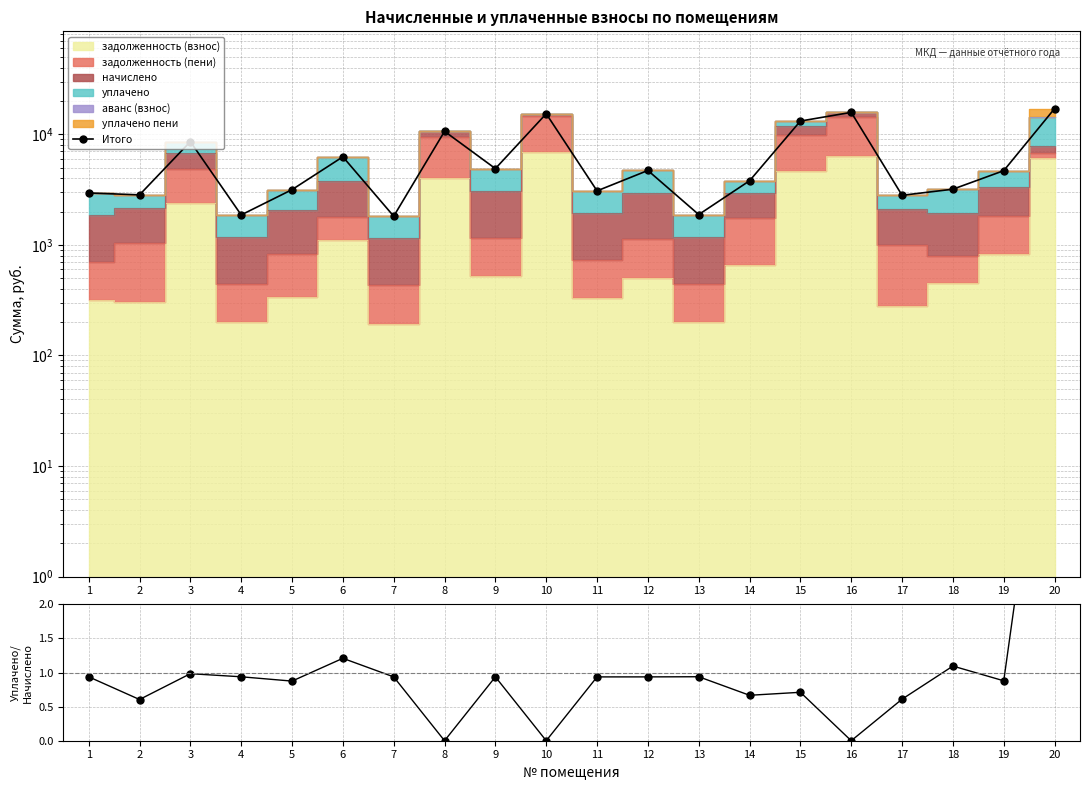

Between 8 and 14, which is larger?

8